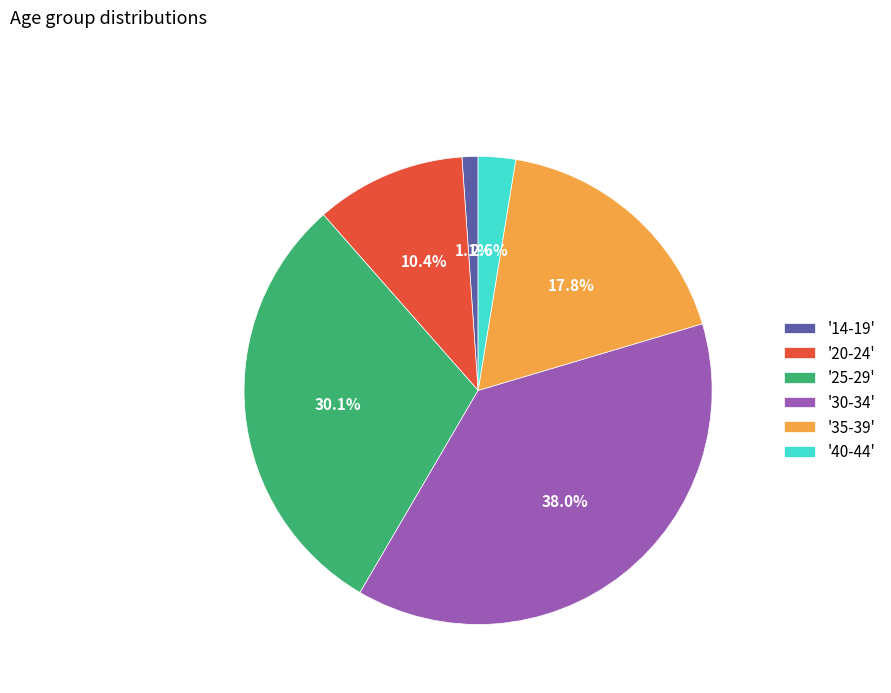

What percentage do '30-34' and '20-24' together represent?

48.4%